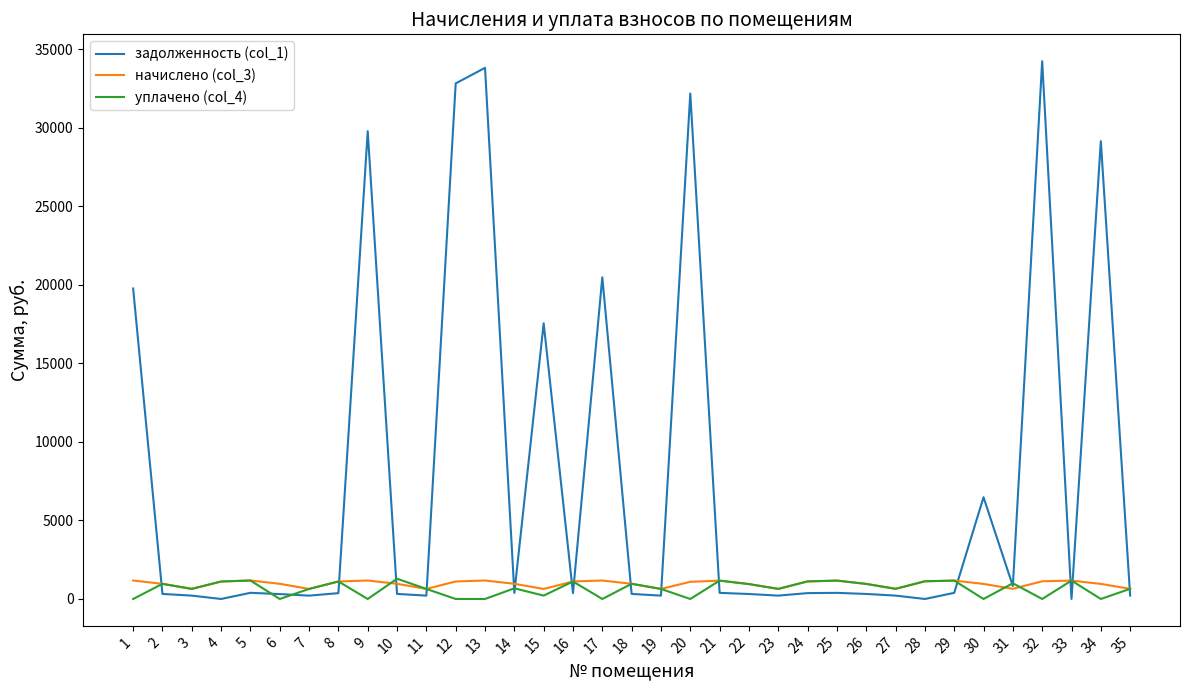

What is the maximum value shown in the chart?

34251.7